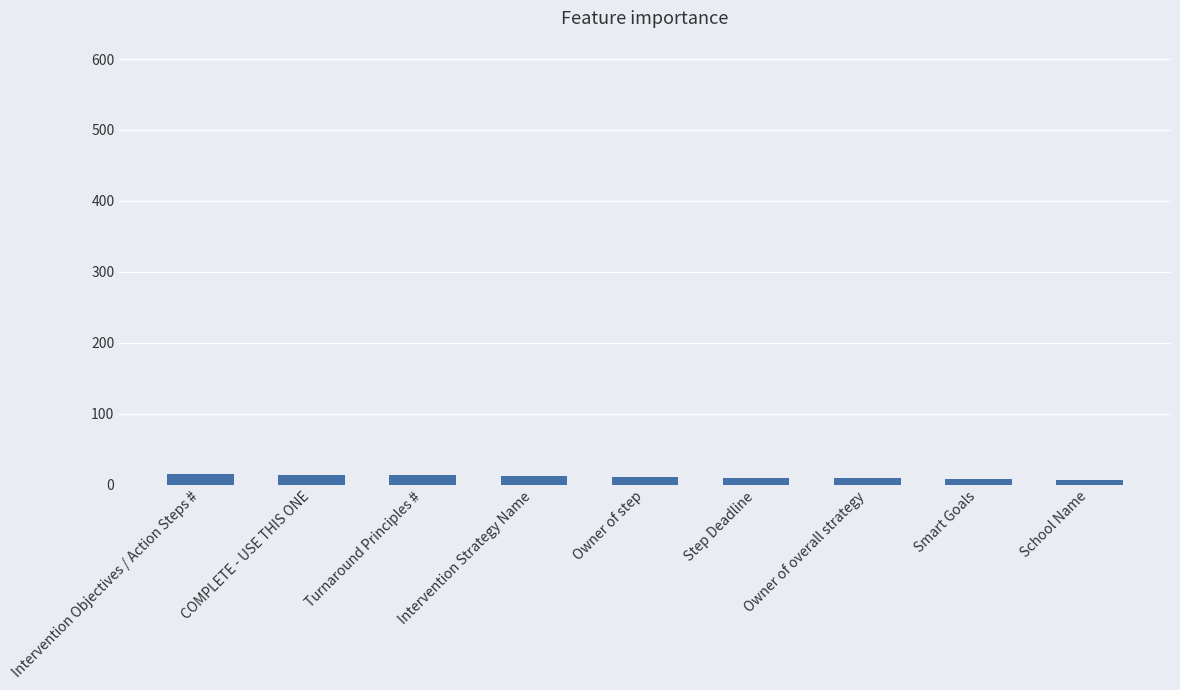

What is the label of the 1st bar from the right?

School Name